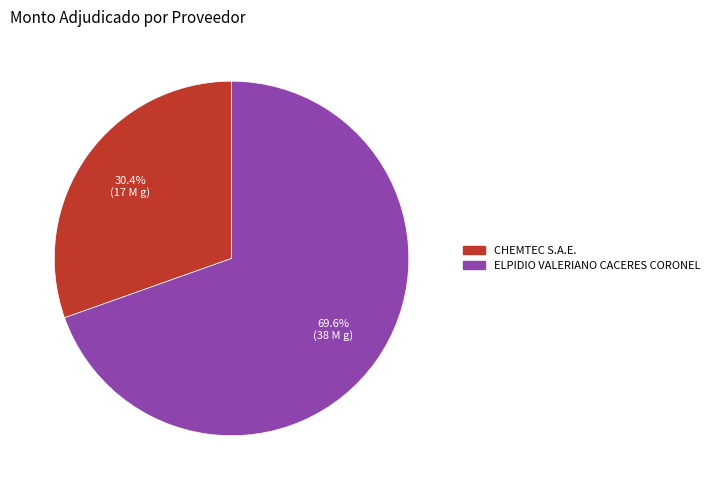

Which category accounts for the majority?

ELPIDIO VALERIANO CACERES CORONEL